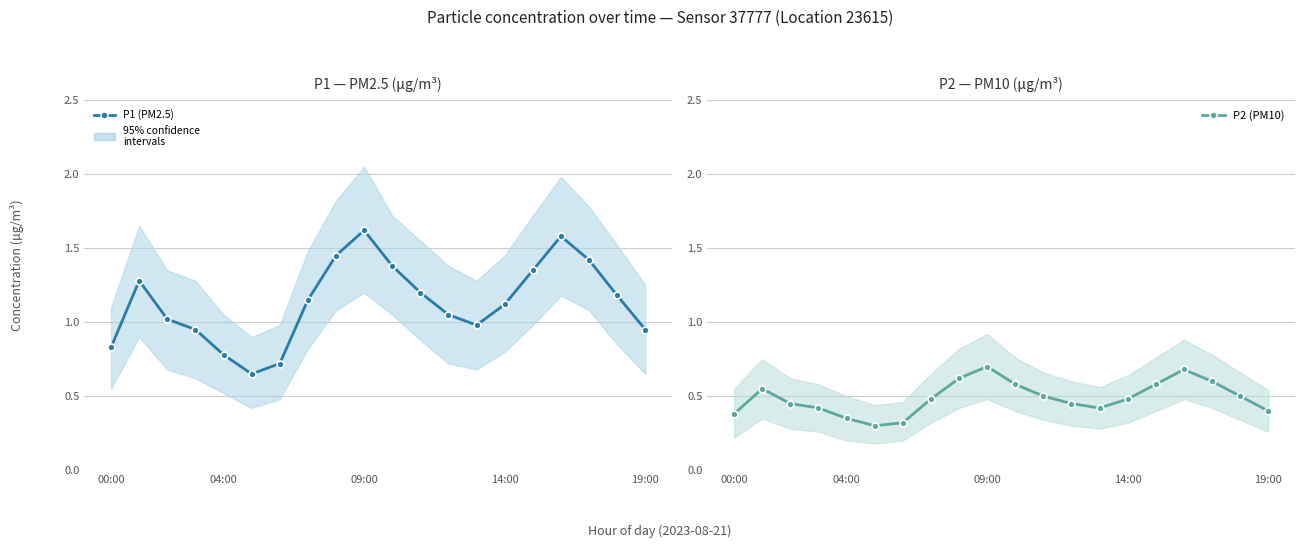

How many values in the P1 (PM2.5) series are below 1?

7